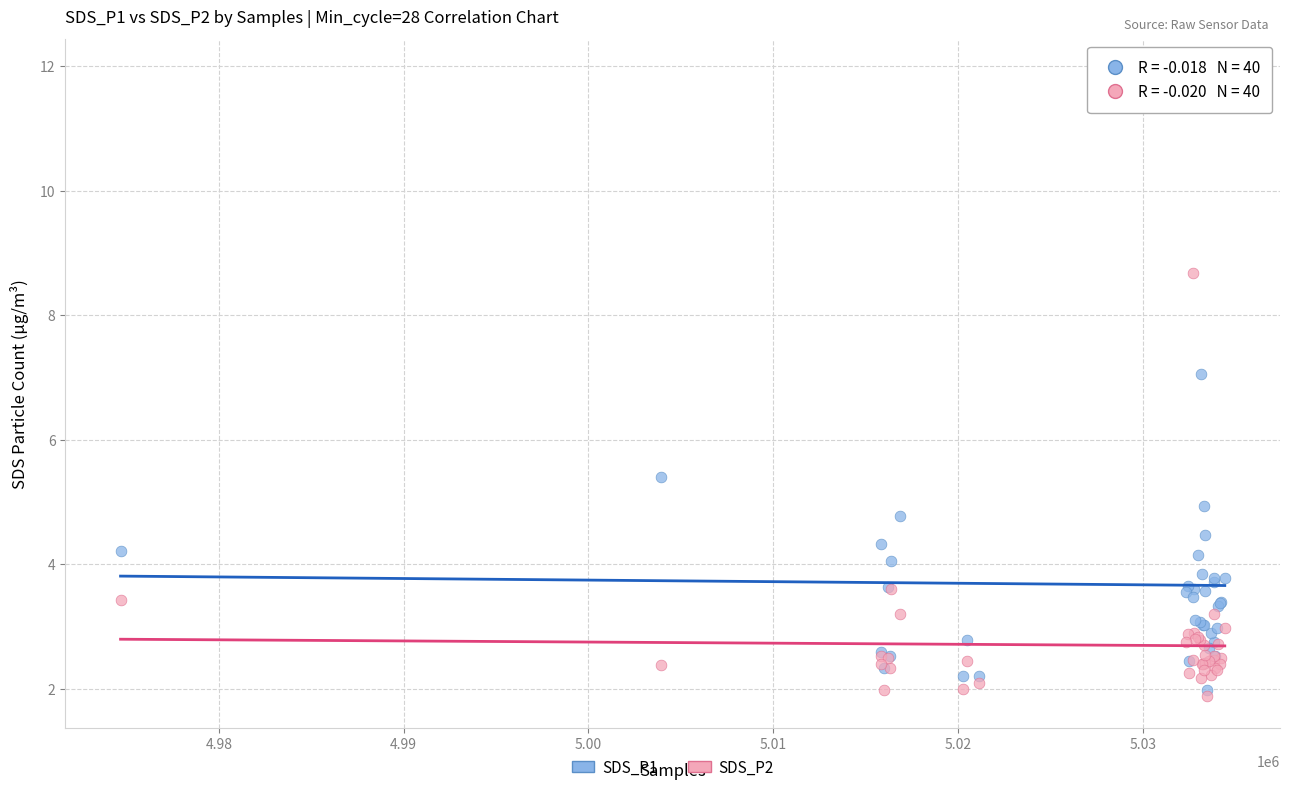

Across all series, what Y value is closest to 6?

5.4